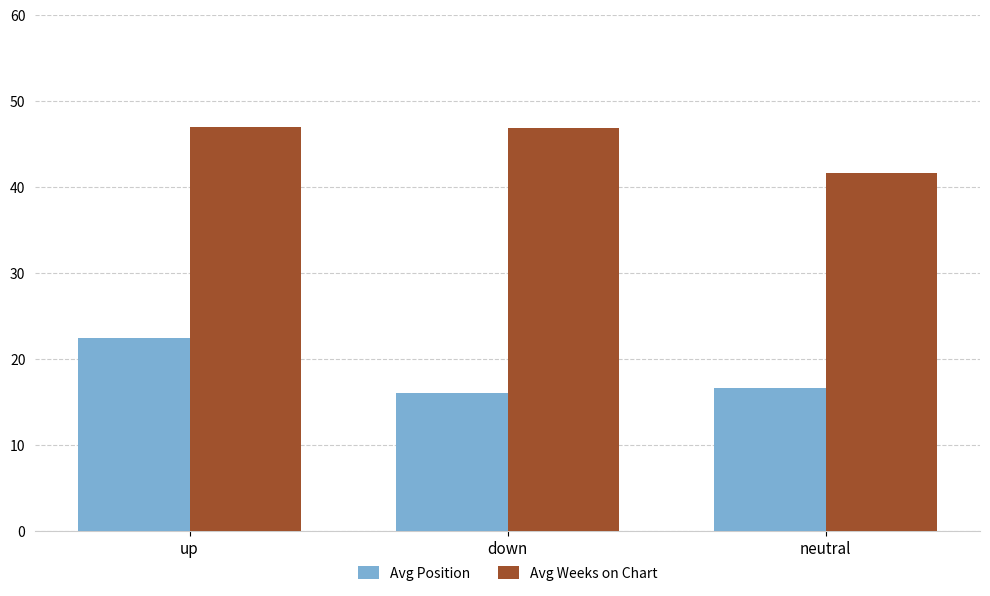

At neutral, list the series in order from smallest to largest.

Avg Position, Avg Weeks on Chart